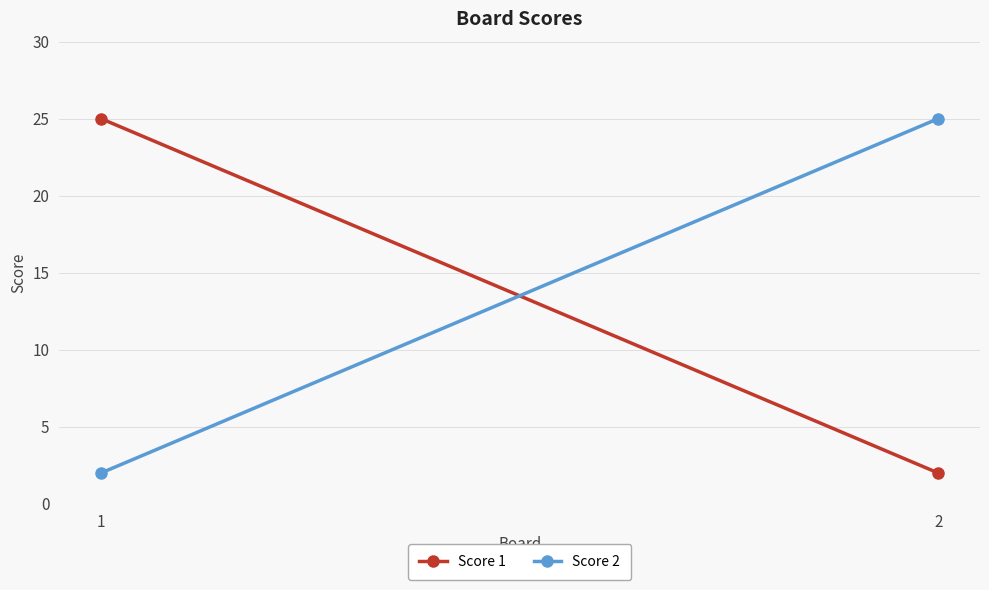

How many Score 1 values are between 2 and 25?

2